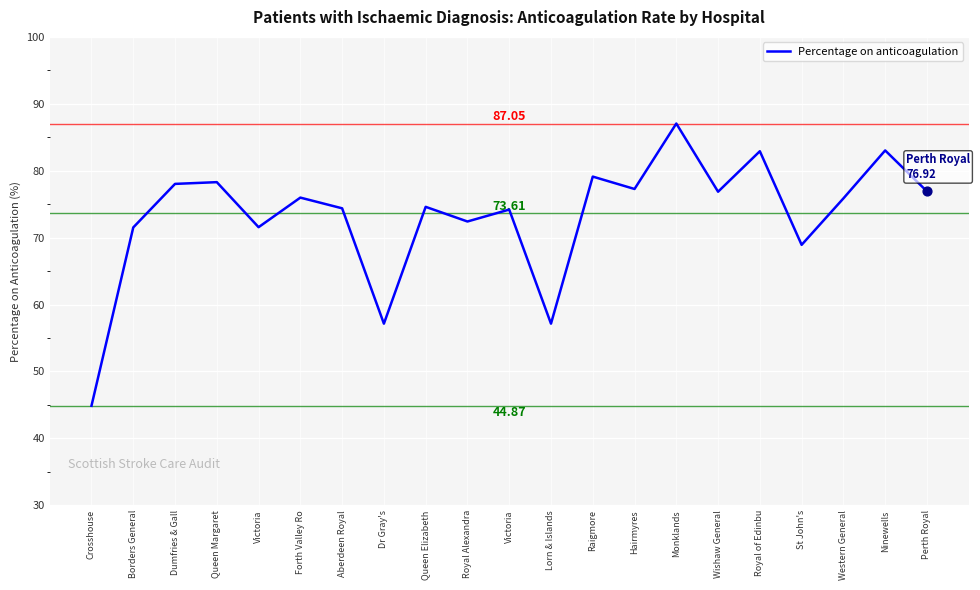

Is this an area chart (filled region under the line)?

No